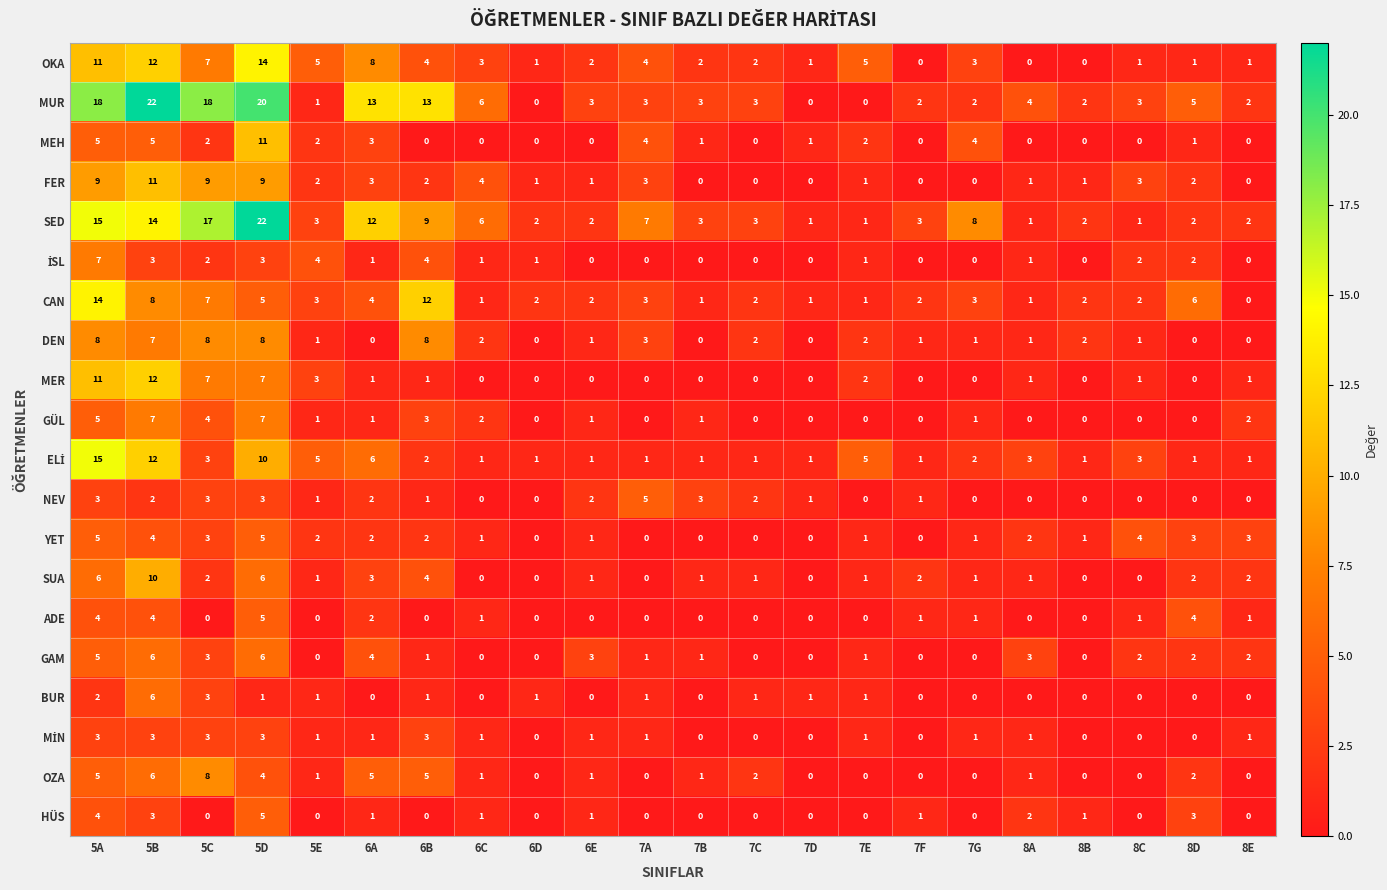

What is the difference between the highest and lowest values at 8C?

4